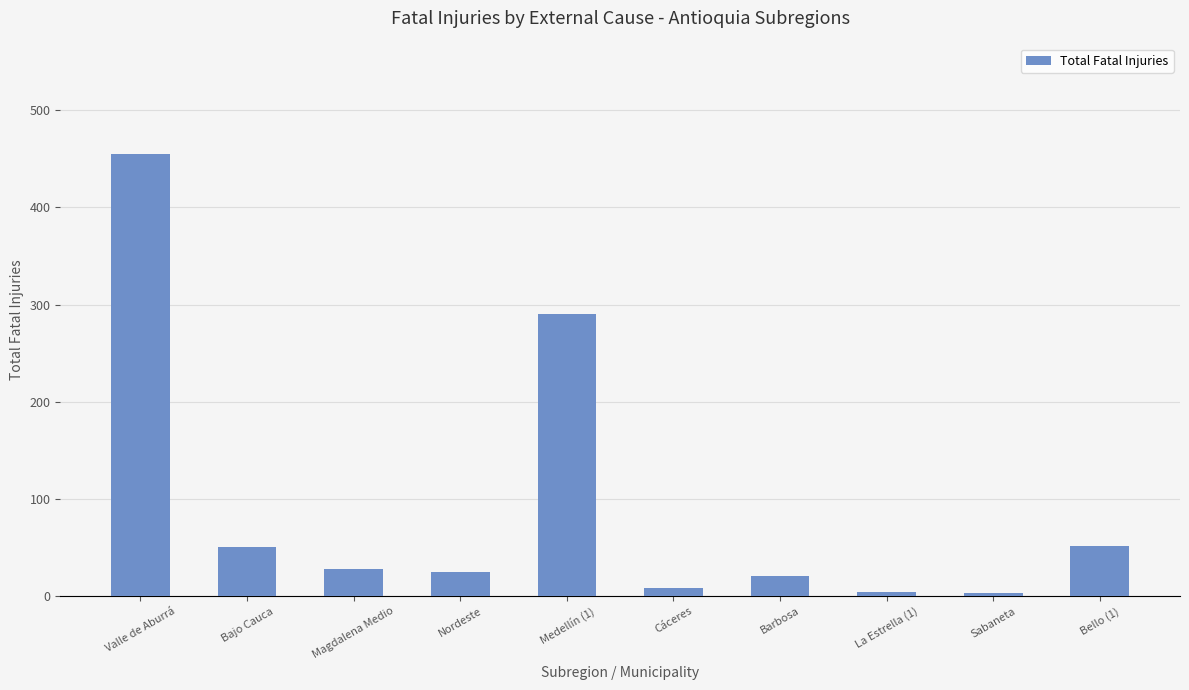

What is the difference between the maximum and minimum values?

452